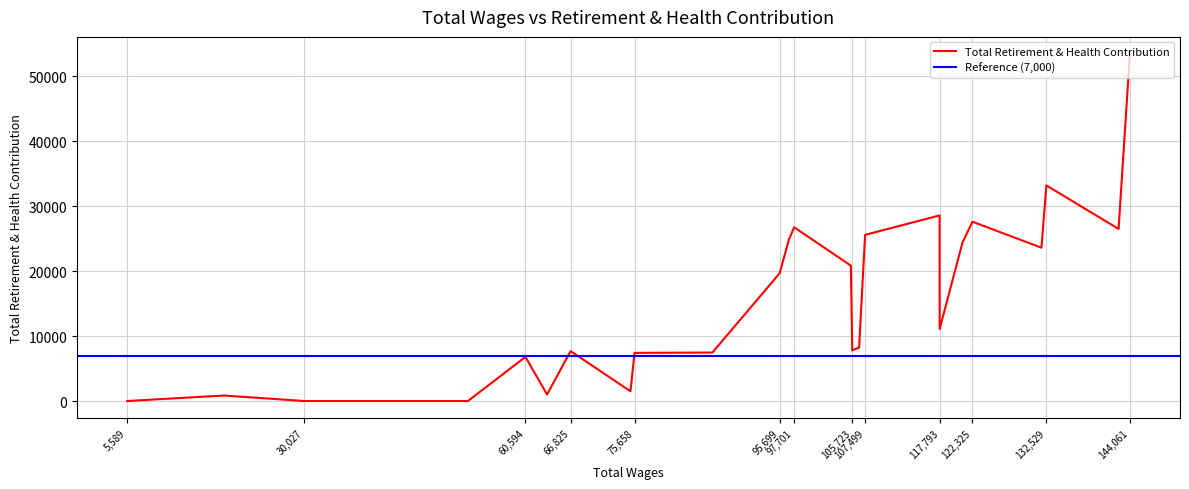

Reading left to right, transcribe all the data shown in this chart.

144061.0=53412	142503.0=26499	132529.0=33210	131851.0=23612	122325.0=27617	120952.0=24421	117793.0=11097	117786.0=28584	107499.0=25591	106667.0=8236	105723.0=7790	105530.0=20852	97701.0=26753	96970.0=24862	95699.0=19683	86414.0=7466	75658.0=7413	75094.0=1500	66825.0=7689	63572.0=1002	60594.0=6794	52653.0=0	30027.0=0	18971.0=845	5589.0=0